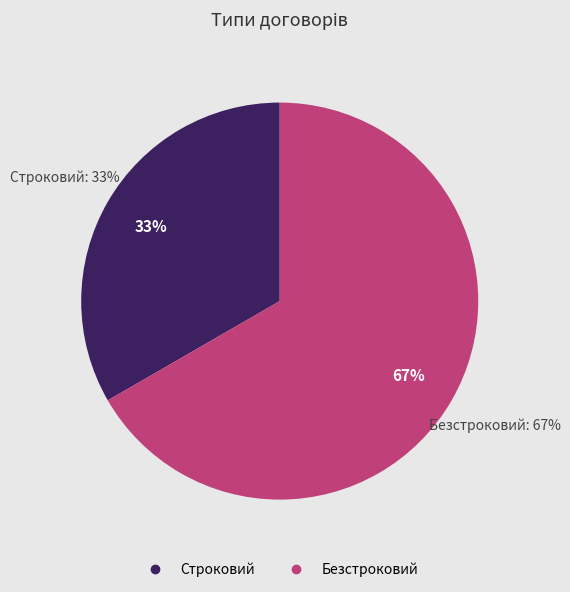

The Строковий slice represents 33% of the pie. True or false?

True